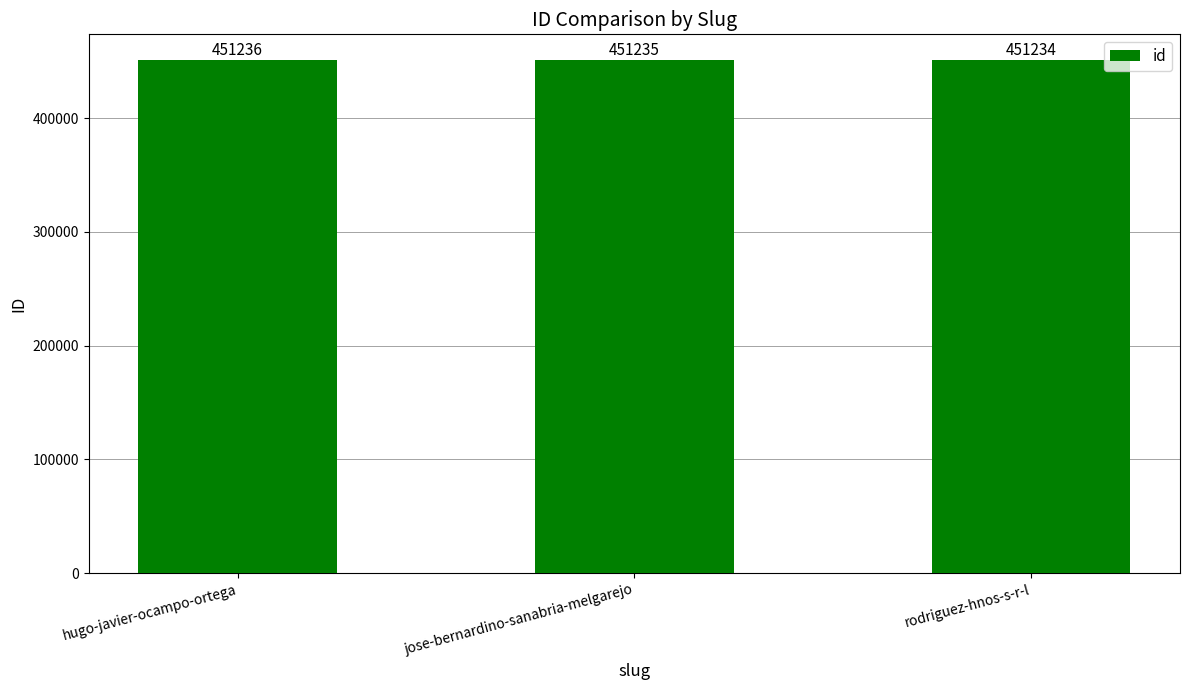

Are the bars grouped side by side (vs. stacked)?

No